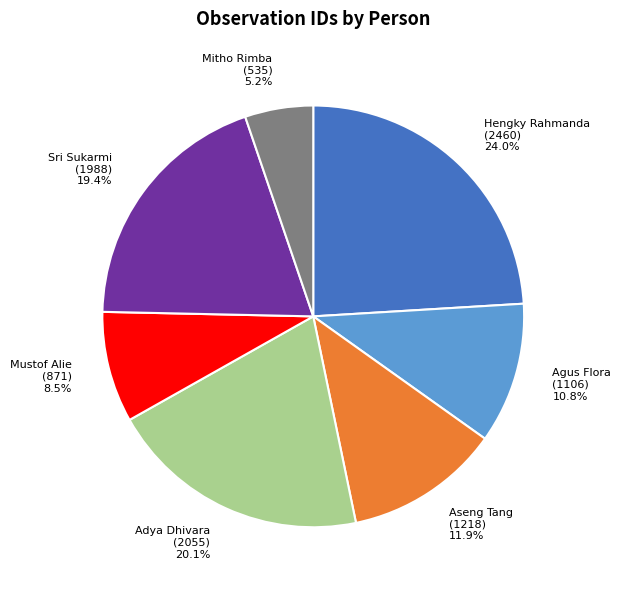

Does Sri Sukarmi account for over 50% of the chart?

No